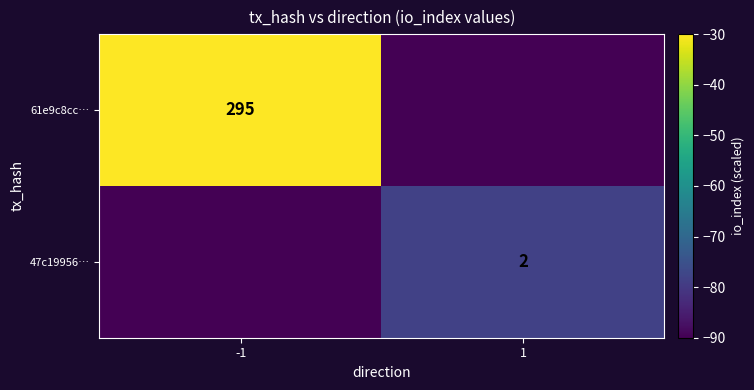

The 61e9c8cc… series shows 295 at -1. True or false?

True